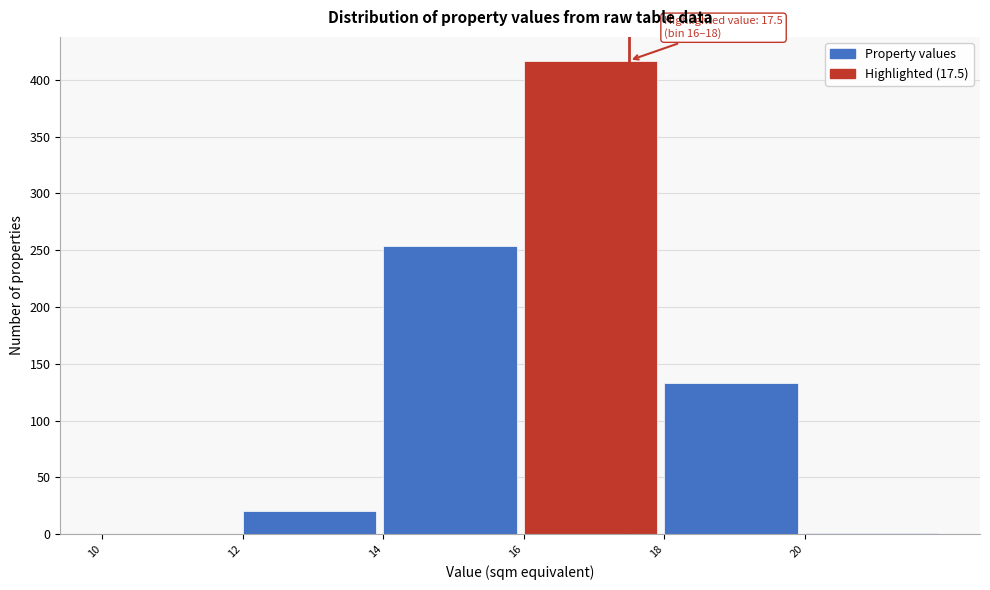

Over which range of the x-axis is the bar tallest?

16 to 18